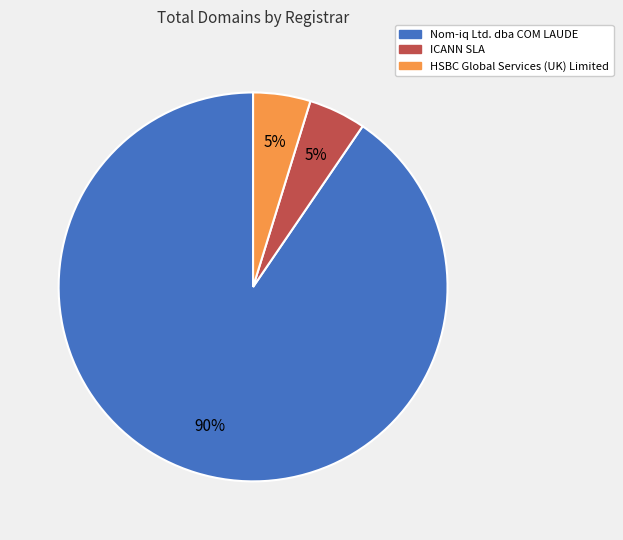

The ICANN SLA slice represents 5% of the pie. True or false?

True